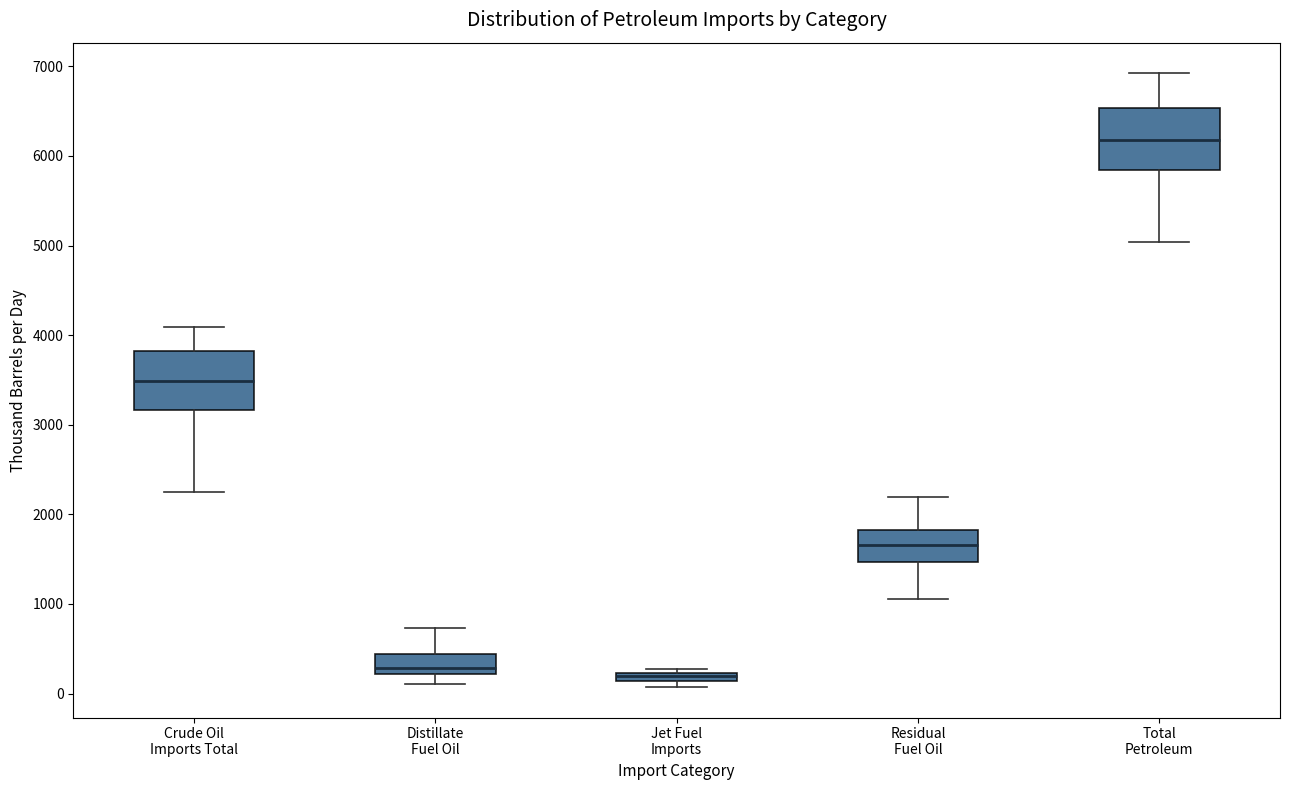

Where does the median line of the box for Crude Oil Imports Total sit on the y-axis? The values are not printed on the chart, so give them approximately, as read against the axis.

3500